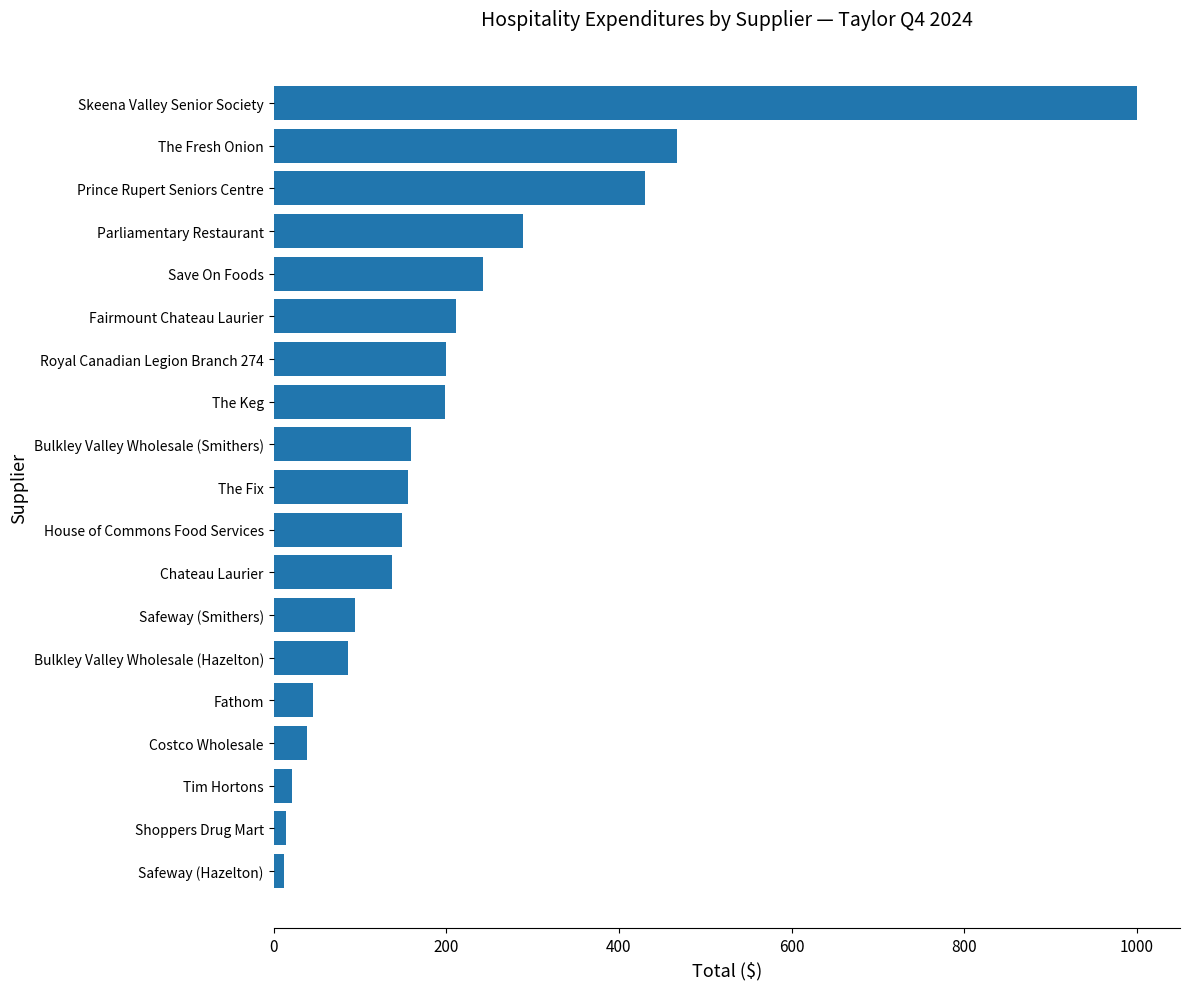

At which label is the value closest to 506?

The Fresh Onion